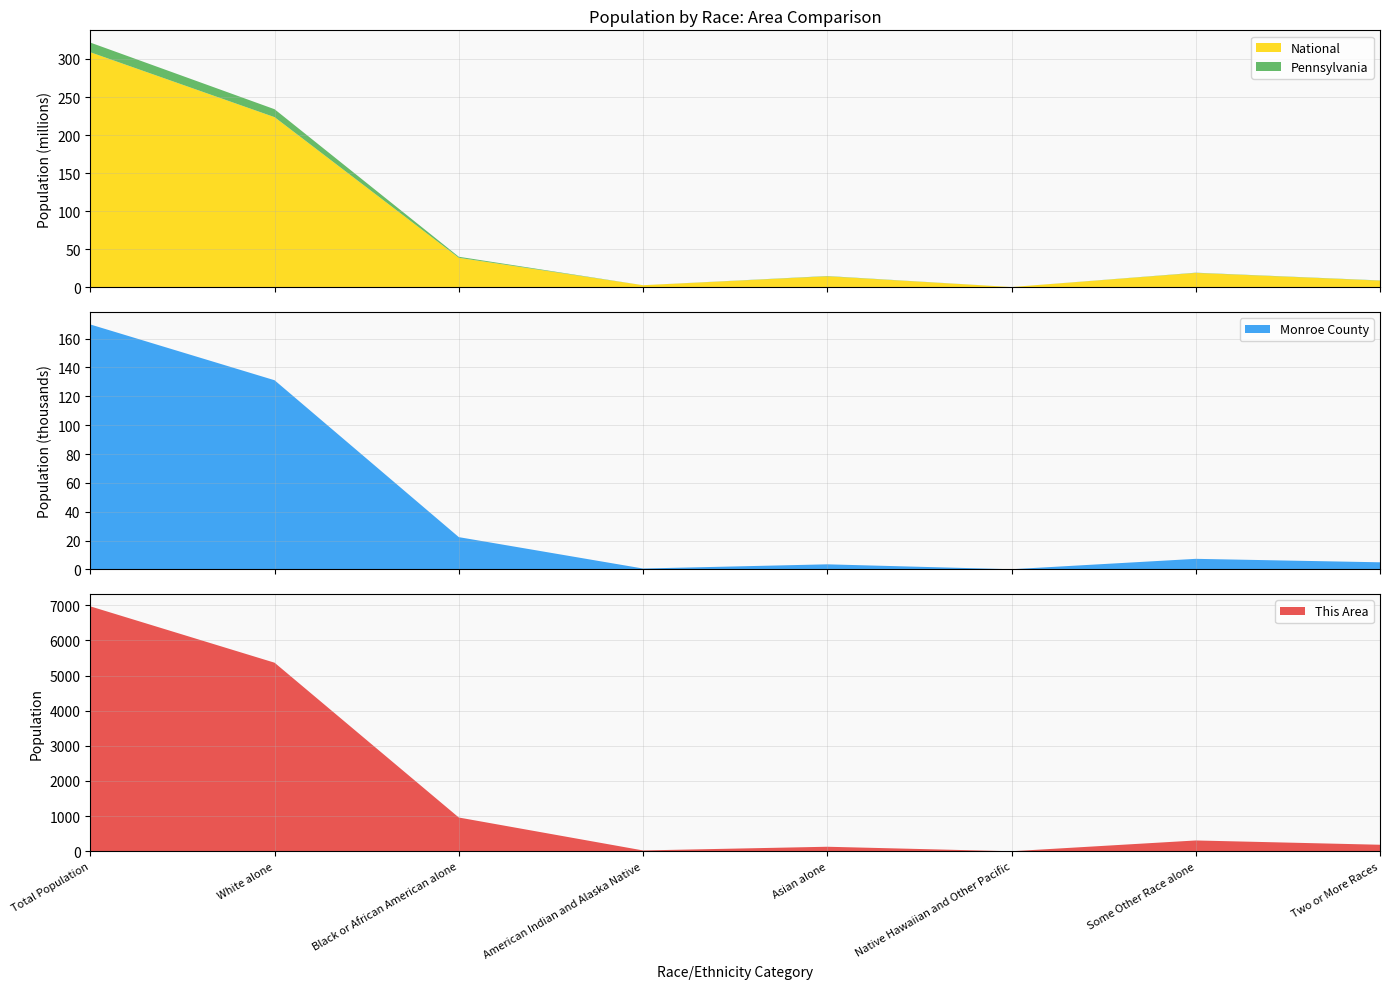

Reading right to left, extract all data points from this chart.

This Area: Two or More Races=185	Some Other Race alone=307	Native Hawaiian and Other Pacific=0	Asian alone=128	American Indian and Alaska Native=23	Black or African American alone=960	White alone=5365	Total Population=6968
Monroe County: Two or More Races=4902	Some Other Race alone=7295	Native Hawaiian and Other Pacific=79	Asian alone=3484	American Indian and Alaska Native=572	Black or African American alone=22348	White alone=131162	Total Population=169842
Pennsylvania: Two or More Races=237835	Some Other Race alone=300983	Native Hawaiian and Other Pacific=3653	Asian alone=349088	American Indian and Alaska Native=26843	Black or African American alone=1377689	White alone=10406288	Total Population=12702379
National: Two or More Races=9009073	Some Other Race alone=19107368	Native Hawaiian and Other Pacific=540013	Asian alone=14674252	American Indian and Alaska Native=2932248	Black or African American alone=38929319	White alone=223553265	Total Population=308745538